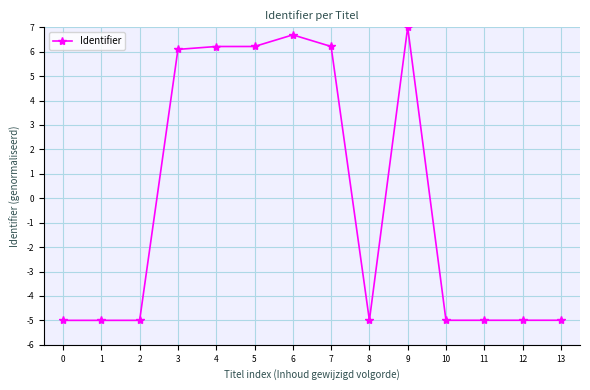

How many series are shown in this chart?

1